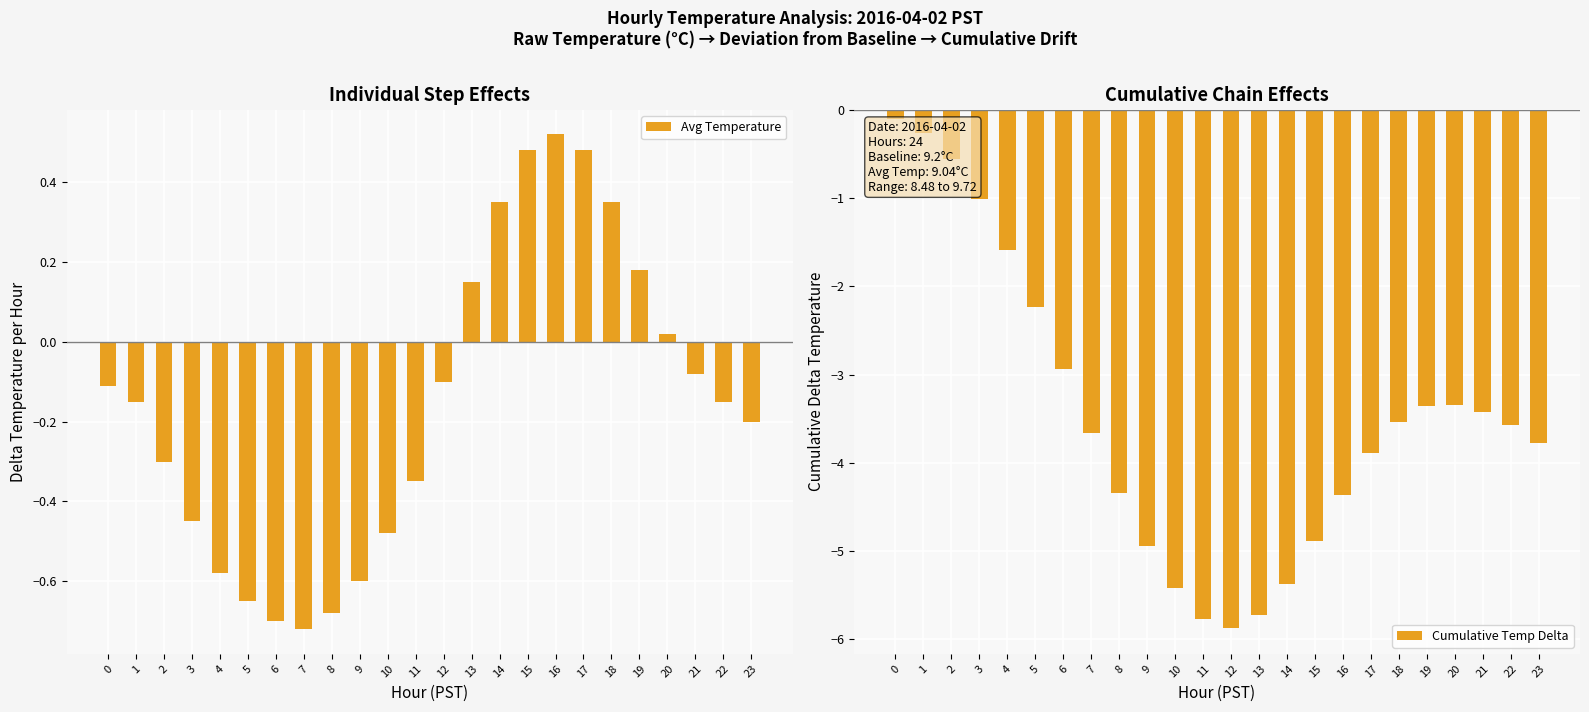

What is the maximum value shown in the chart?

0.5